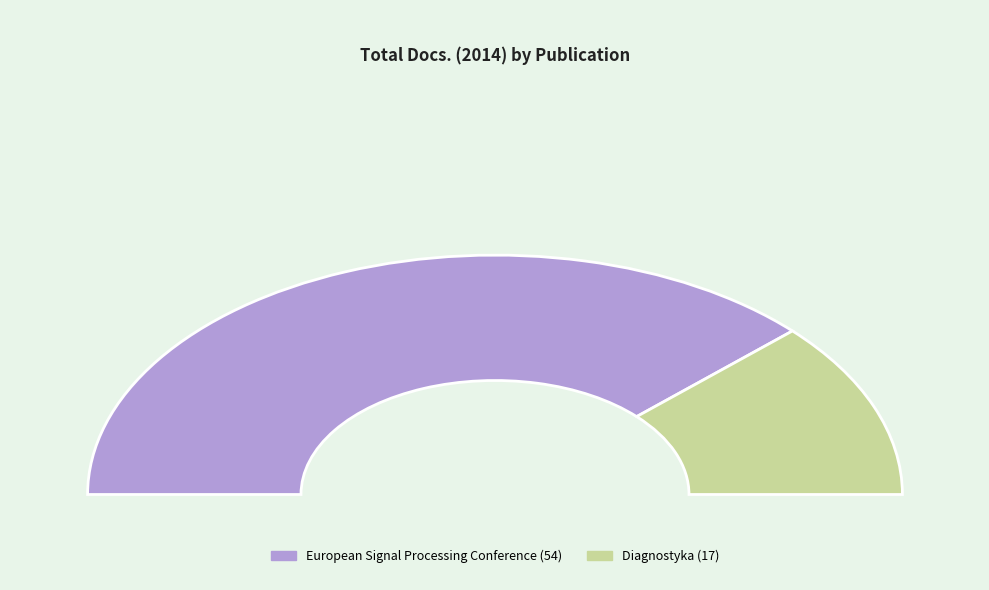

Rank the categories by value from lowest to highest.

Diagnostyka, European Signal Processing Conference